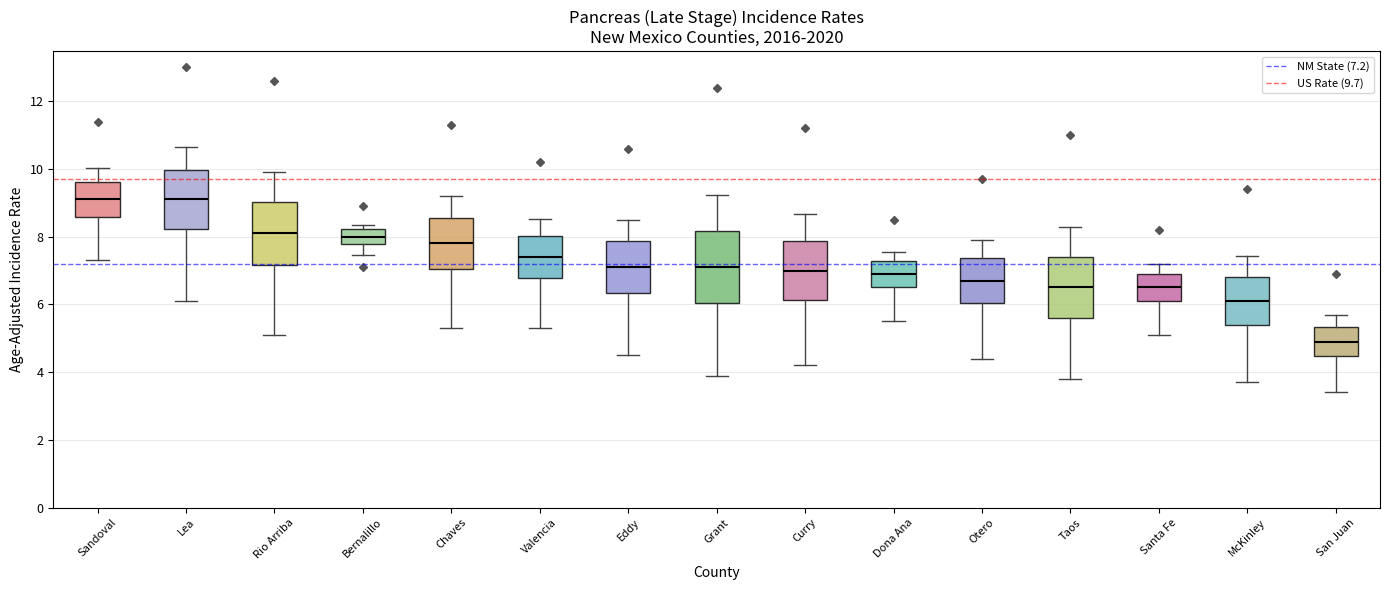

Comparing the boxes themselves (not the whiskers), which one is the tallest?

Grant